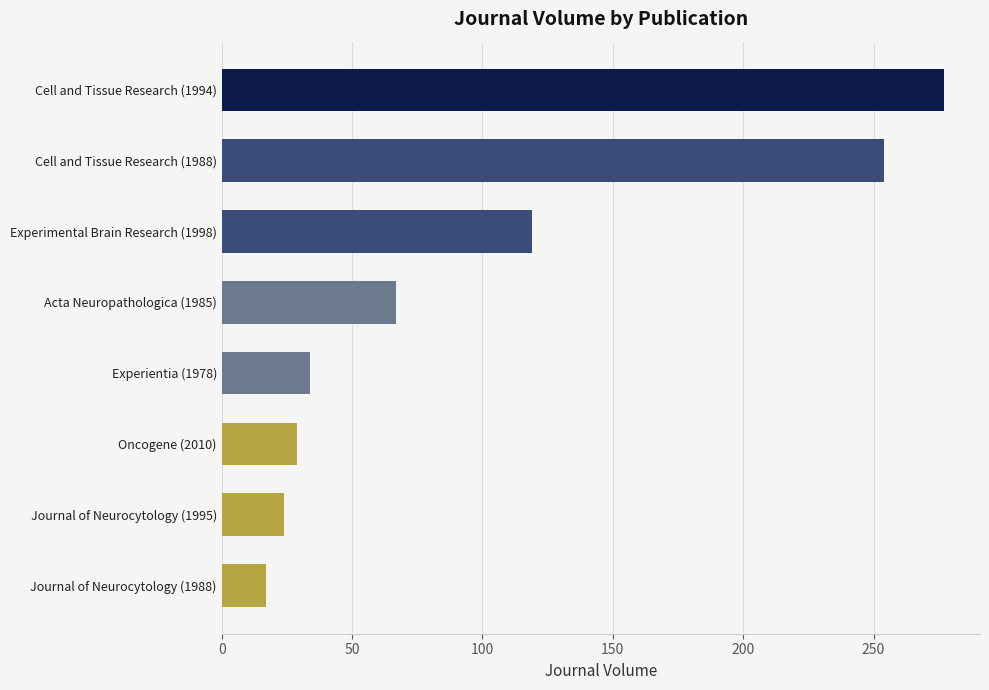

Where is the data nearest to the value 147?

Experimental Brain Research (1998)